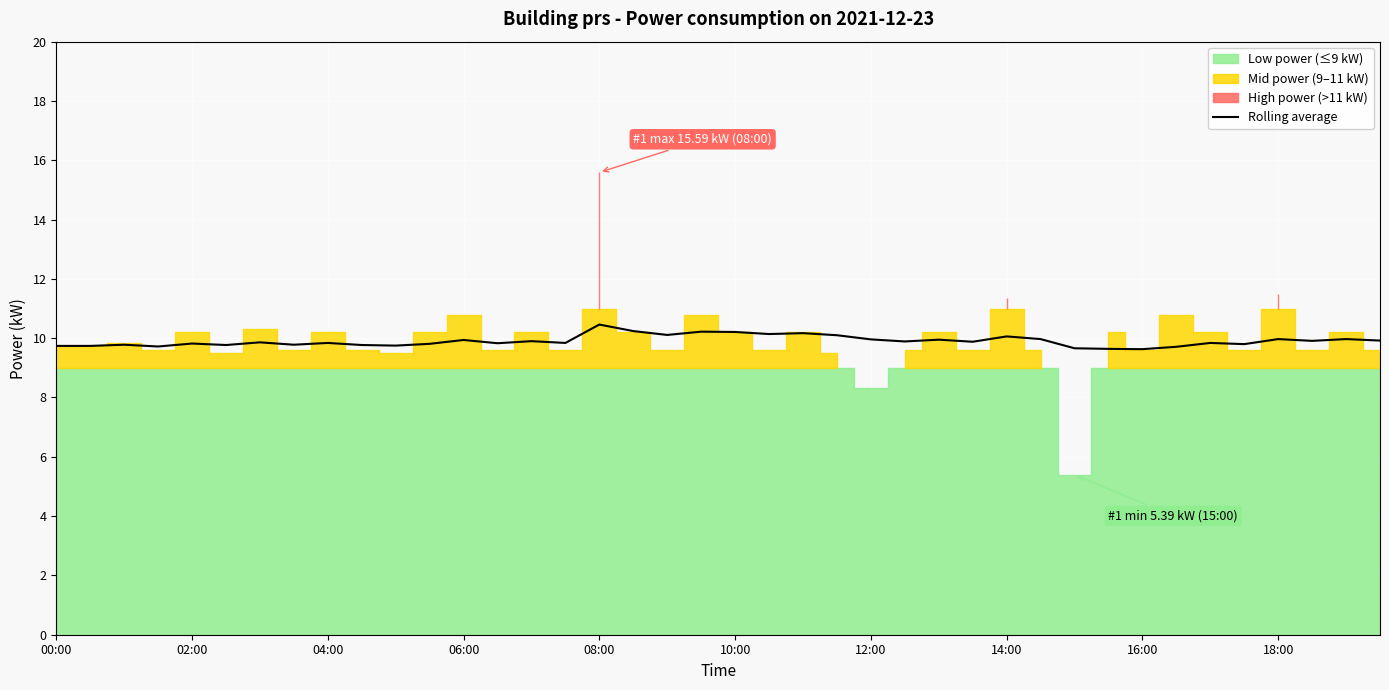

What is the maximum value for Rolling average?

10.5